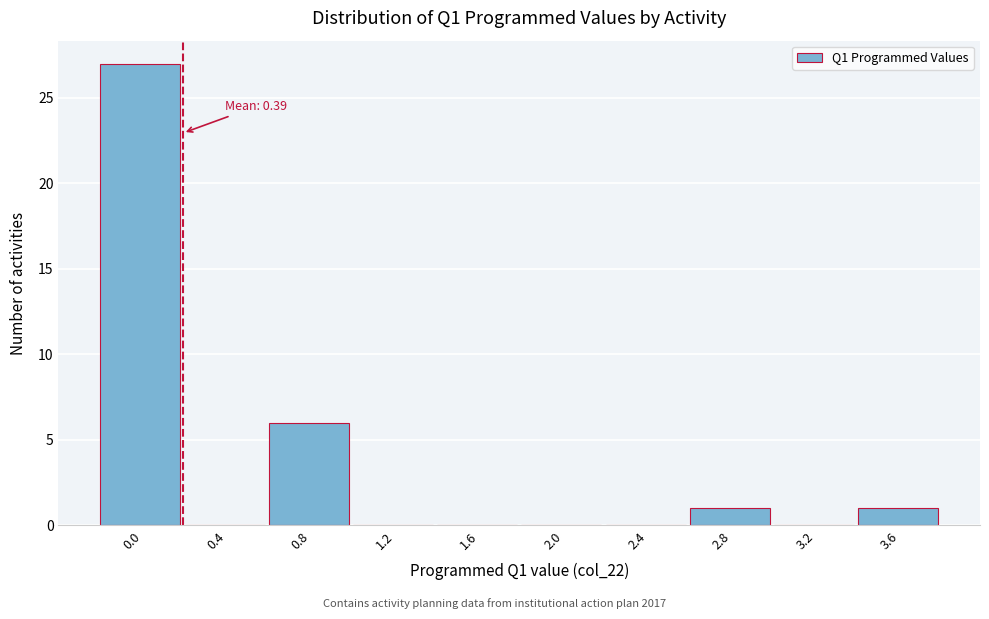

Reading left to right, list all the values displayed in this chart.

0.0=27	0.4=0	0.8=6	1.2=0	1.6=0	2.0=0	2.4=0	2.8=1	3.2=0	3.6=1